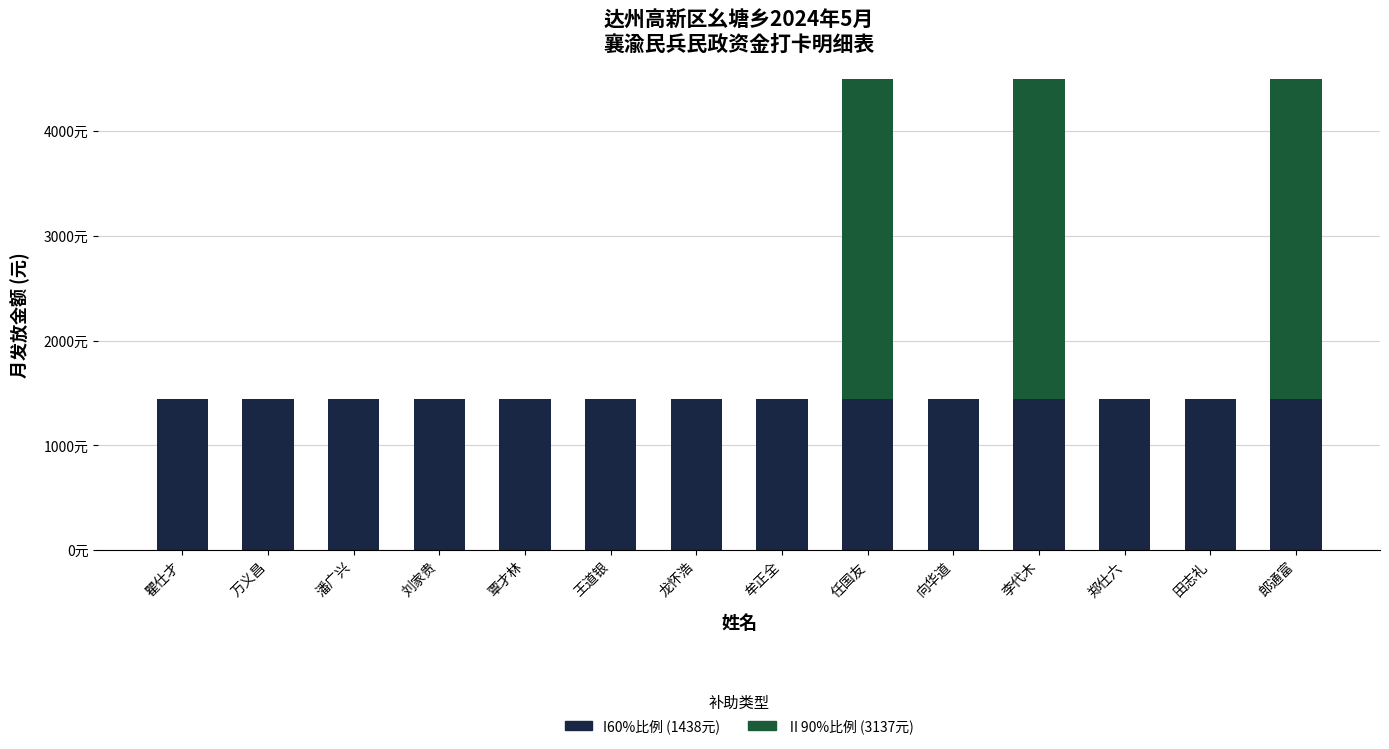

What is the difference between the maximum and second lowest values in the Ⅱ90%比例 (3137元) series?

3137